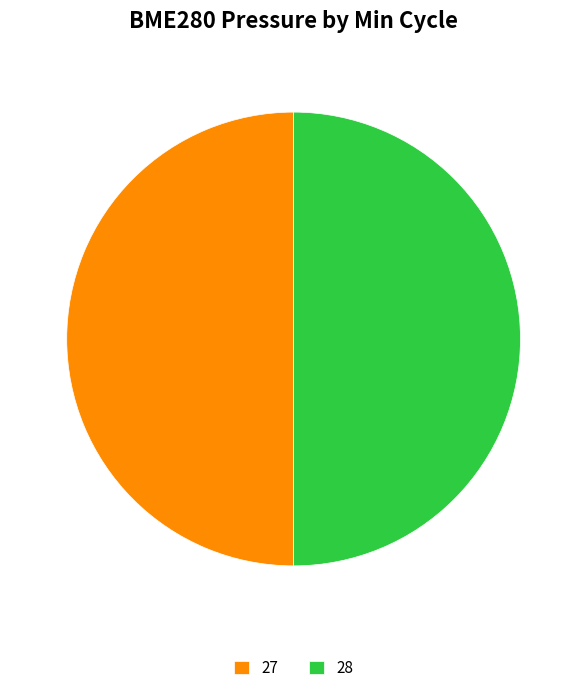

Approximately how many times larger is the value at 28 compared to 27?

1.0